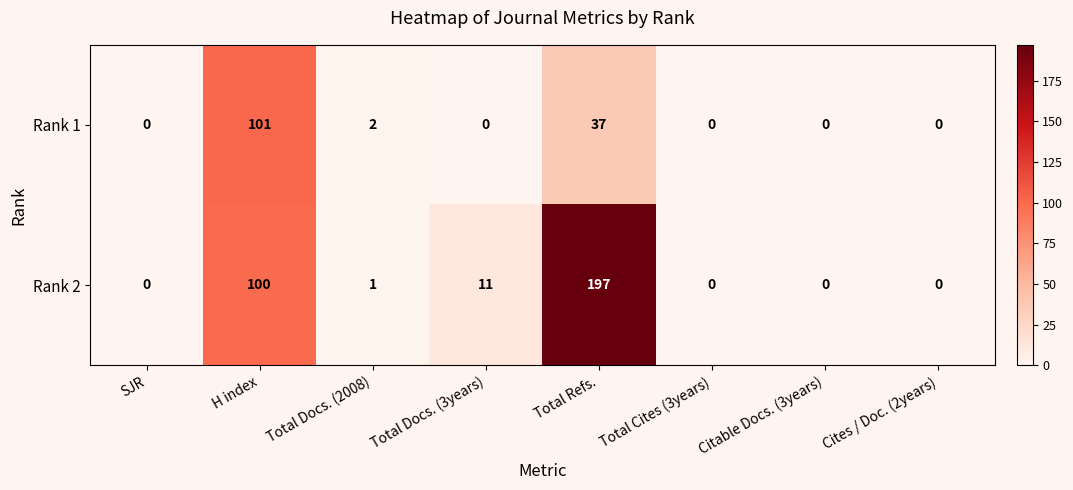

What is the difference between the highest and lowest values at Total Refs.?

160